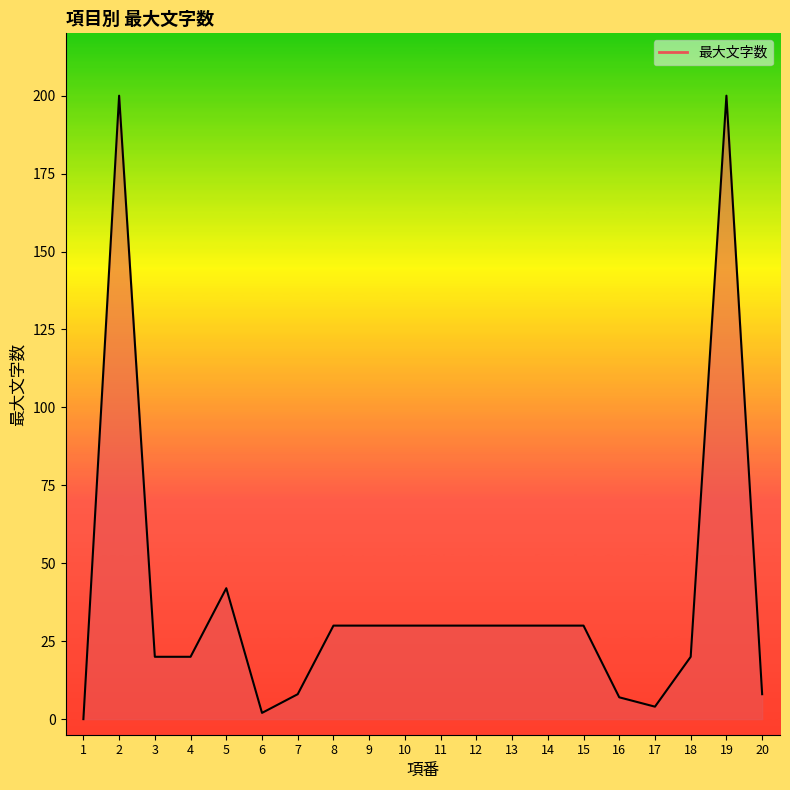

What is the sum of the values at 8 and 18?

50